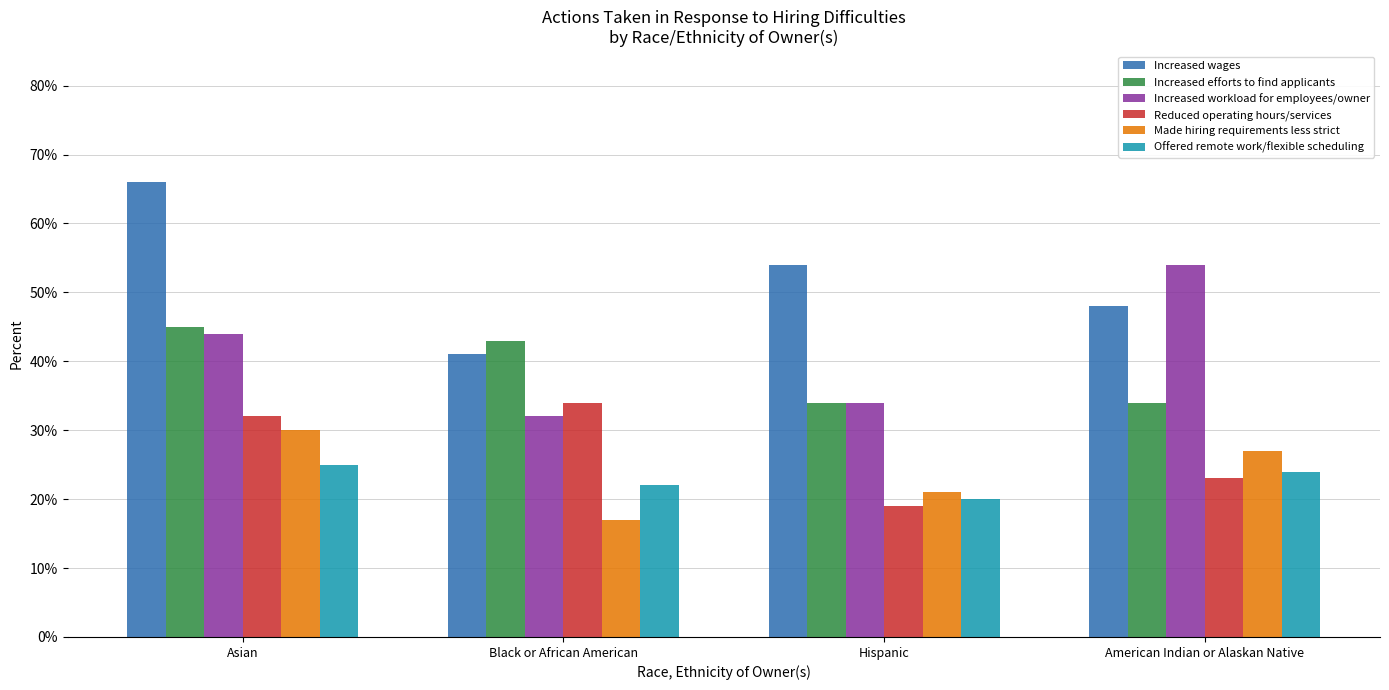

At which label is Offered remote work/flexible scheduling closest to 0?

Hispanic